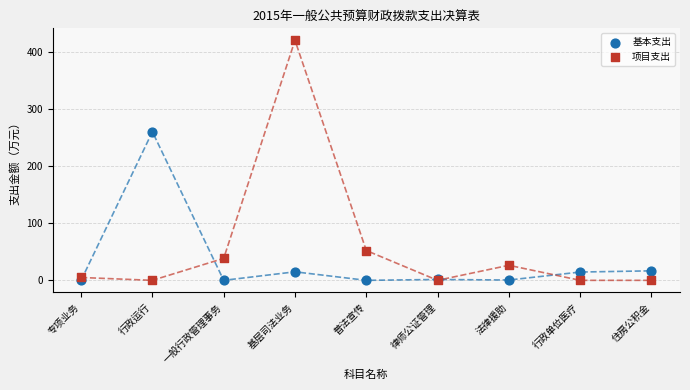

Across all series, what Y value is closest to 210?

260.3